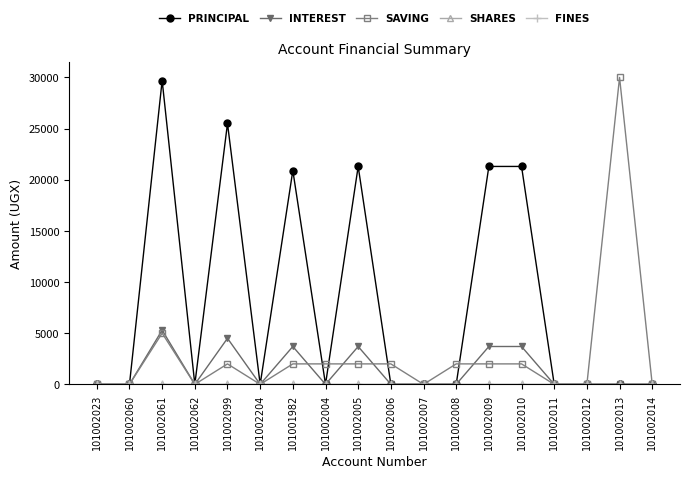

In SAVING, how many points are lower than both neighbors (excluding endpoints)?

3